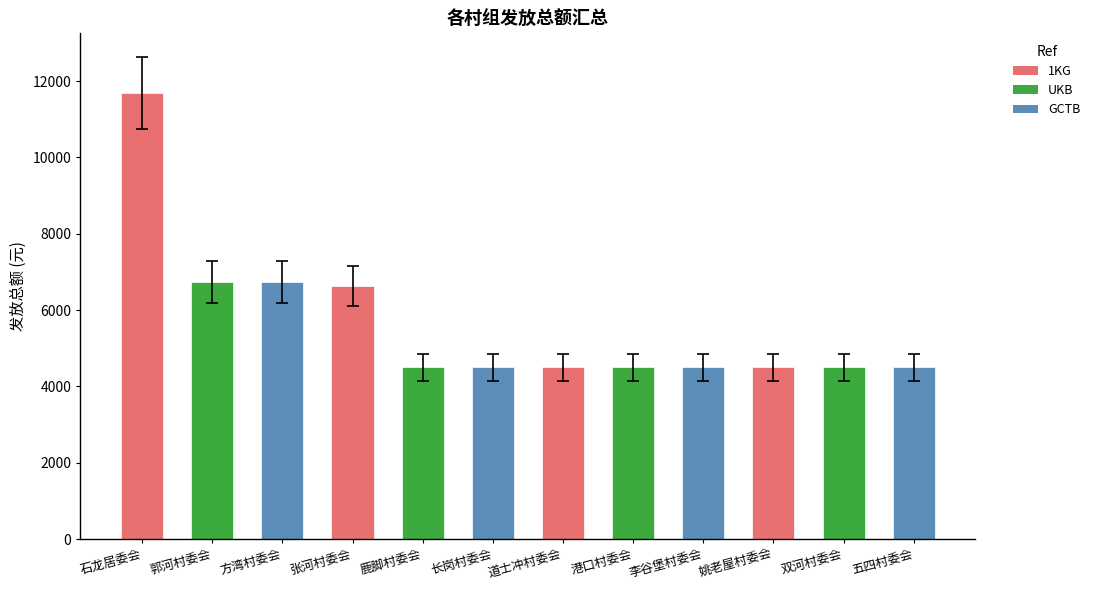

What is the label of the 11th bar from the left?

双河村委会